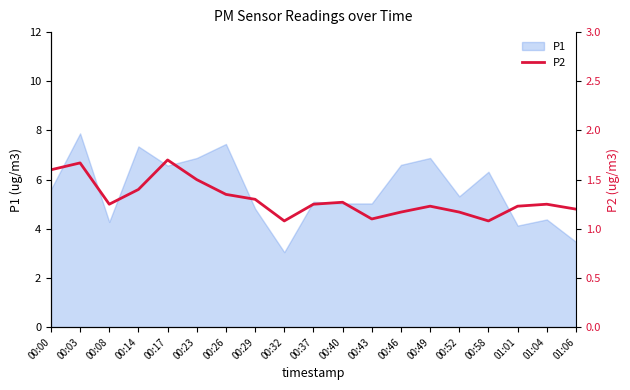

What is the minimum value shown in the chart?

1.1